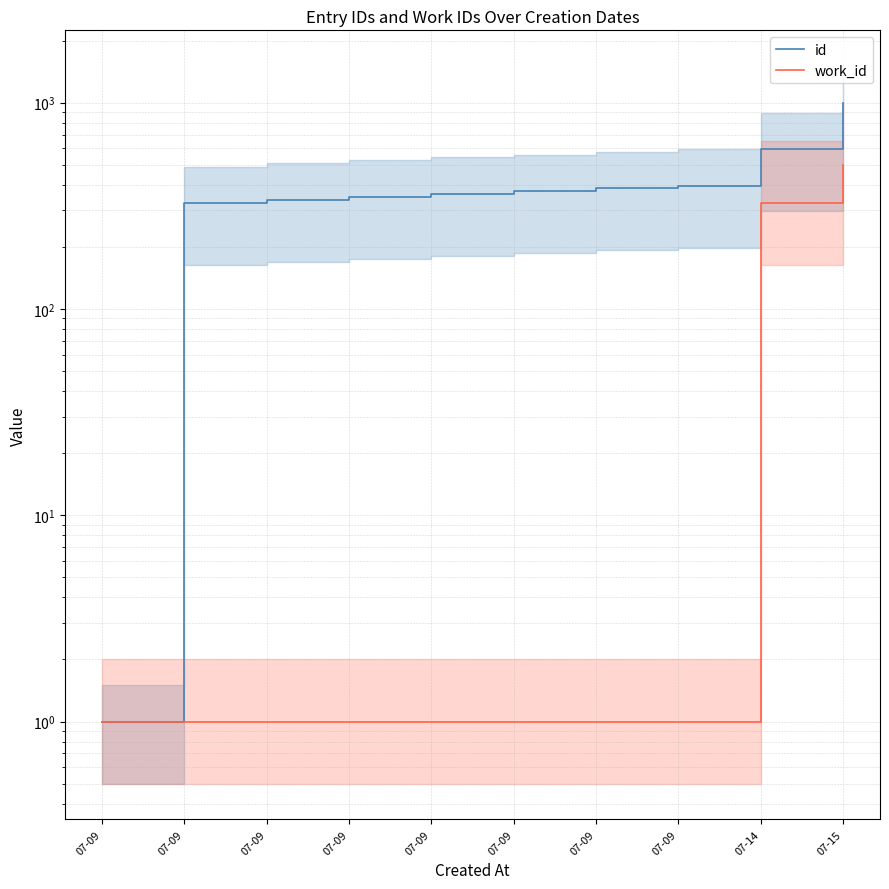

True or false: id and work_id cross at least once.

False